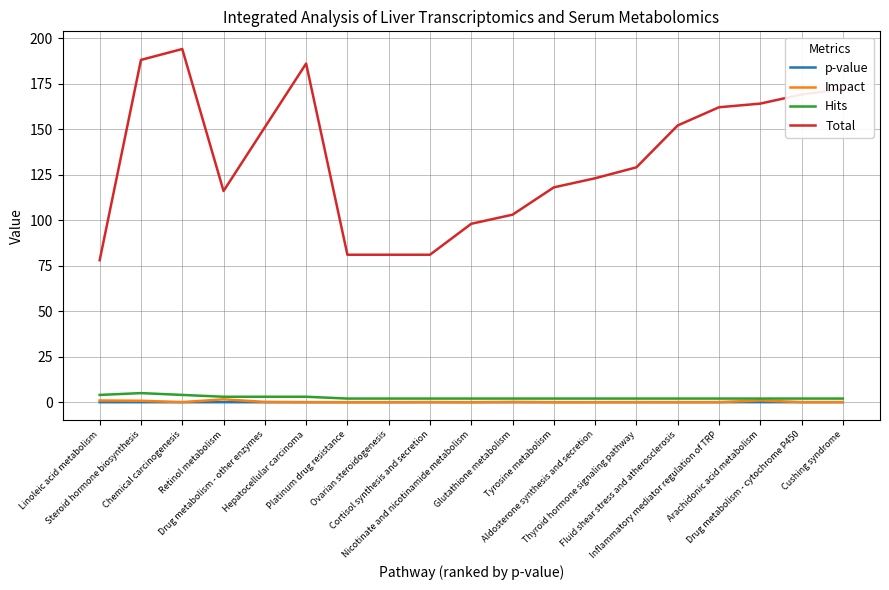

In Impact, how many points are higher than both neighbors (excluding endpoints)?

5